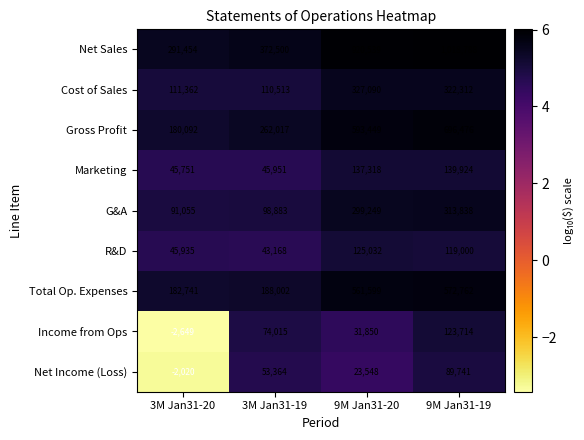

What is the maximum value shown in the chart?

1018788